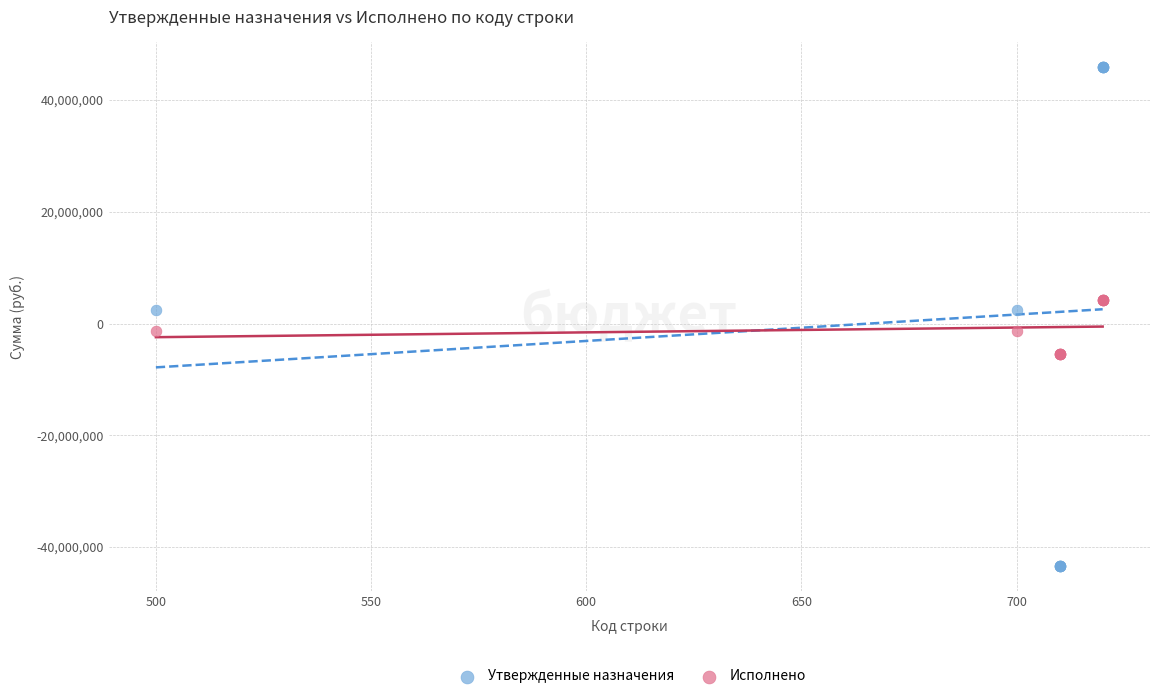

Which series contains the lowest Y value?

Утвержденные назначения